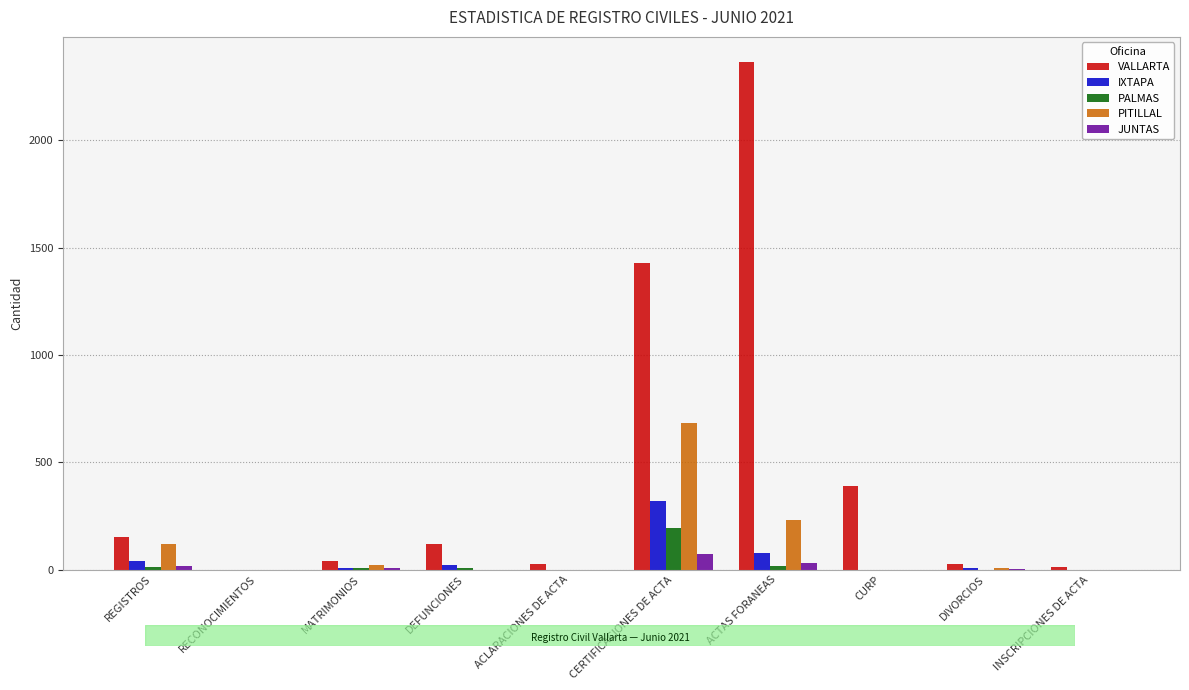

Is the value of IXTAPA at ACTAS FORANEAS greater than the value of PITILLAL at ACLARACIONES DE ACTA?

Yes